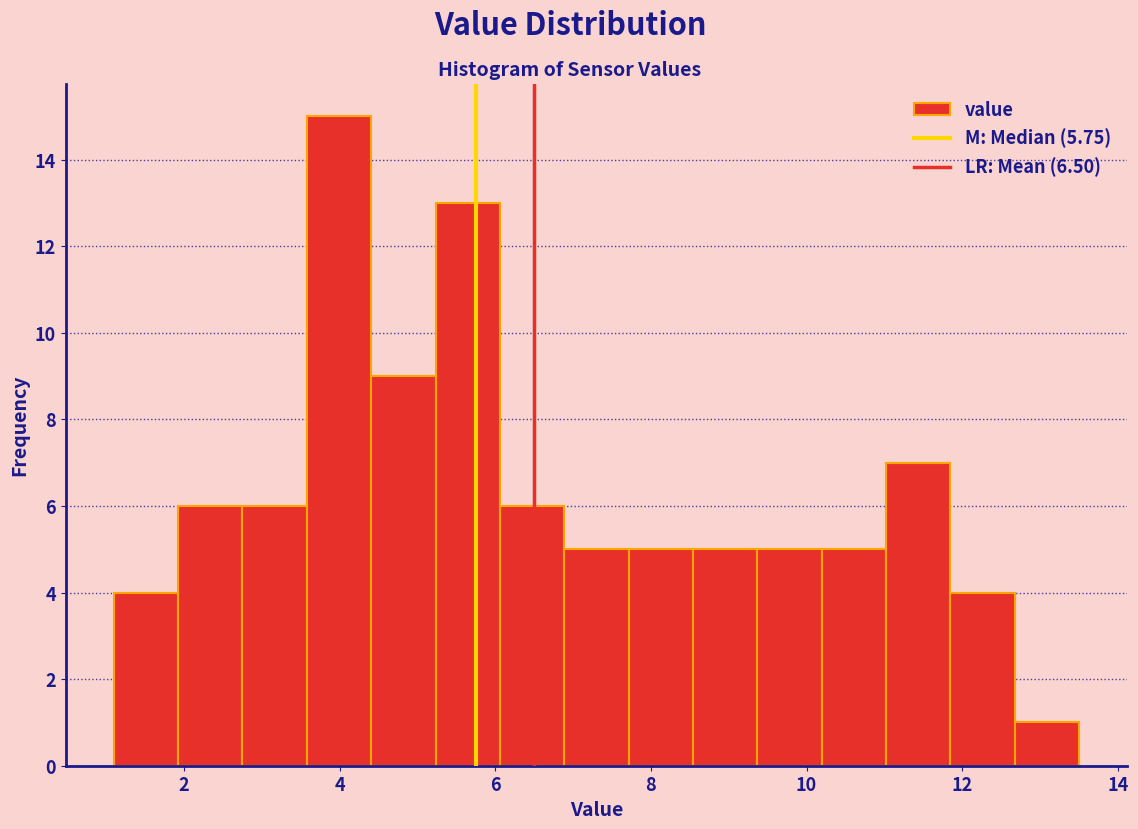

How tall is the bar that spans 11.0 to 11.8 on the x-axis? Neither the bar edges nor the heights are printed on the chart, so give them approximately, as read against the axes.

7